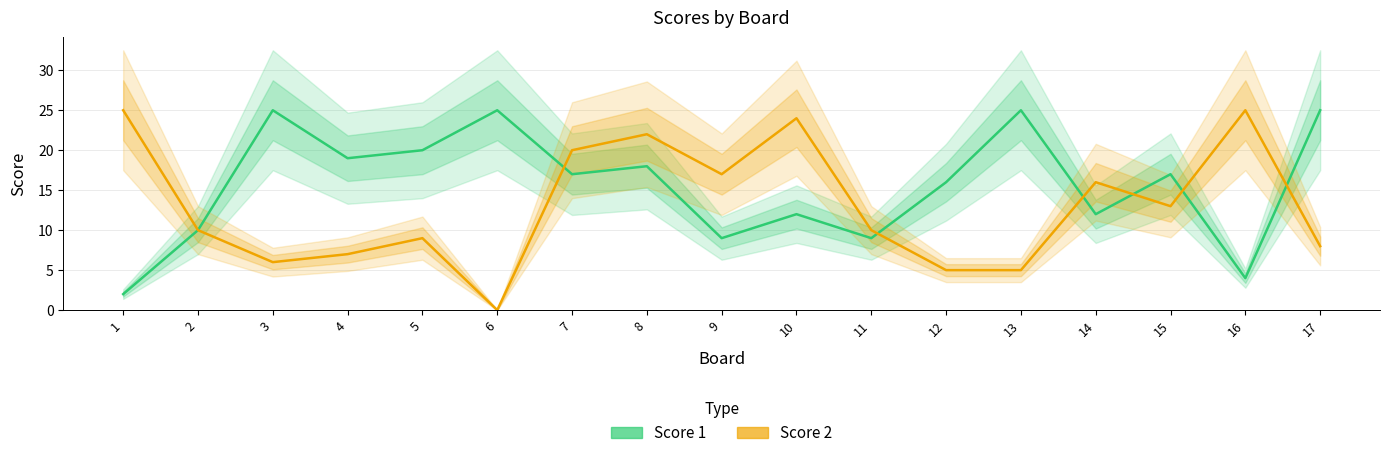

Reading right to left, extract all data points from this chart.

Score 1: 25	4	17	12	25	16	9	12	9	18	17	25	20	19	25	10	2
Score 2: 8	25	13	16	5	5	10	24	17	22	20	0	9	7	6	10	25